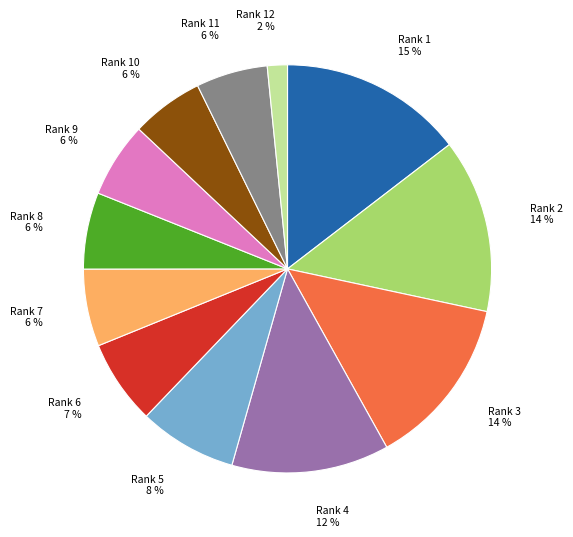

Is there any slice that represents more than half of the pie?

No